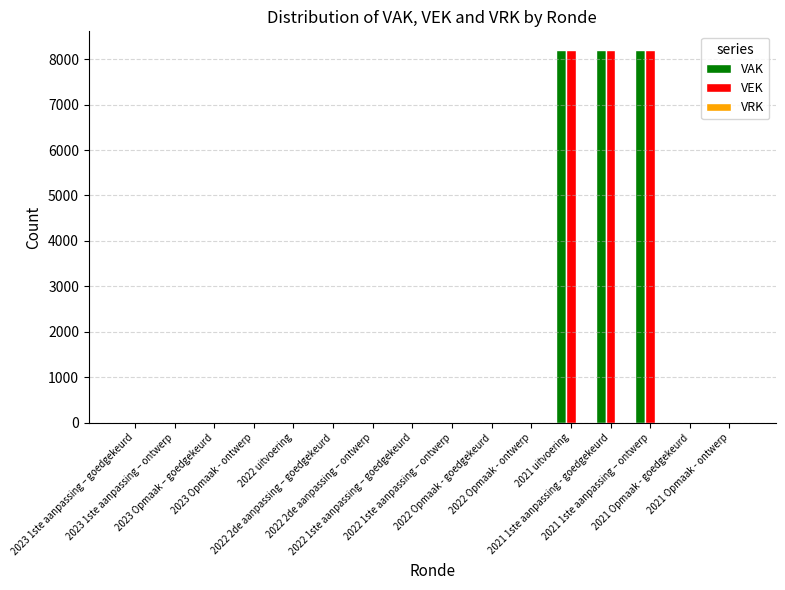

What is the maximum value shown in the chart?

8200